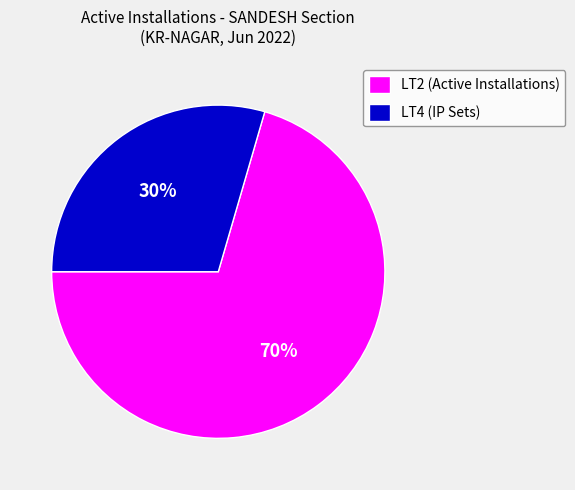

Is LT2 (Active Installations) the majority of the pie?

Yes